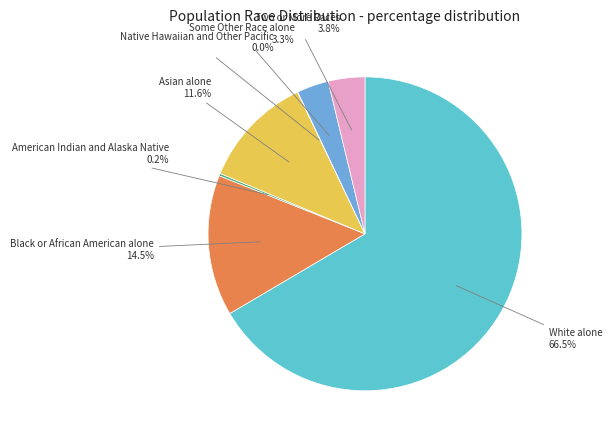

What is the majority slice?

White alone